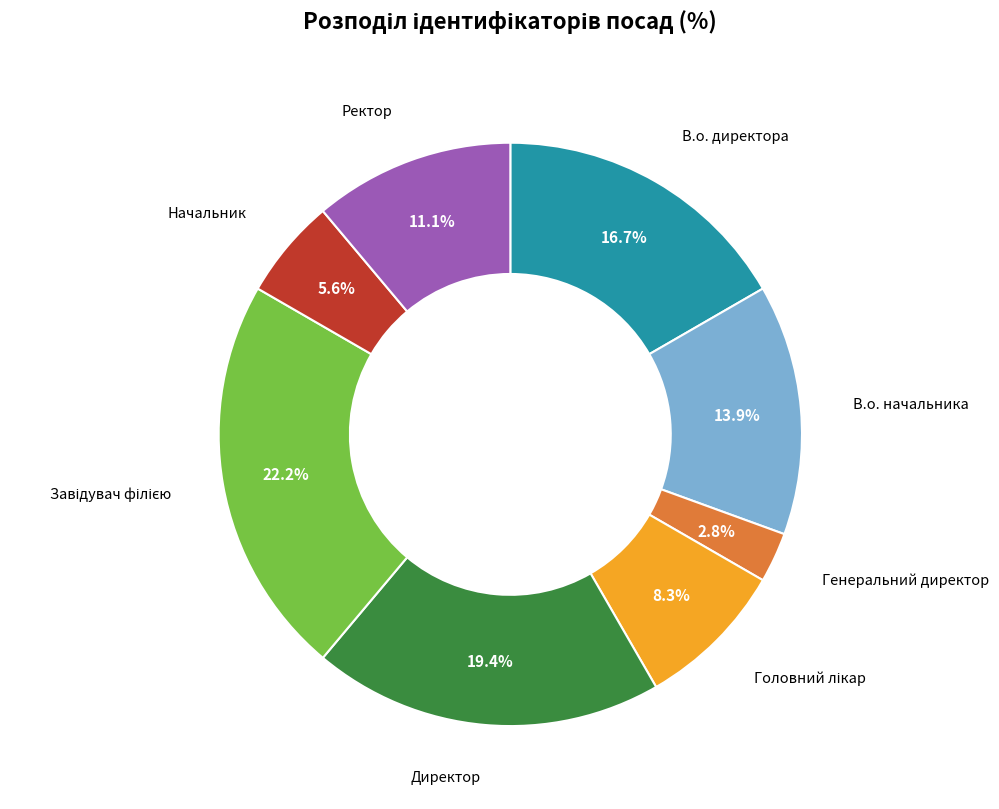

Count the number of slices in the pie.

8